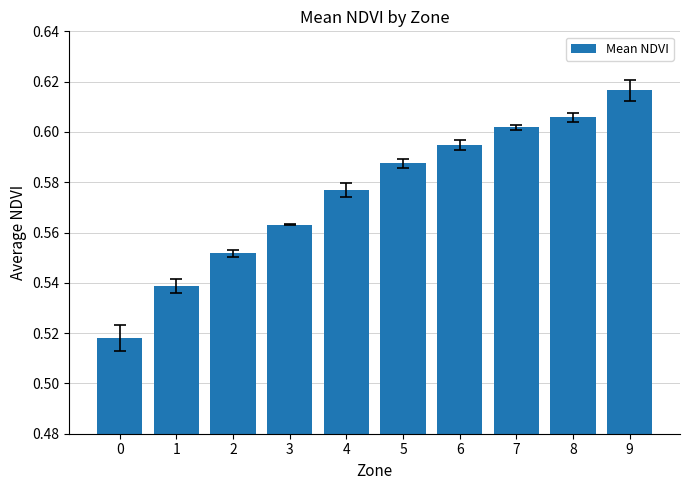

Which has a higher value, 4 or 6?

6